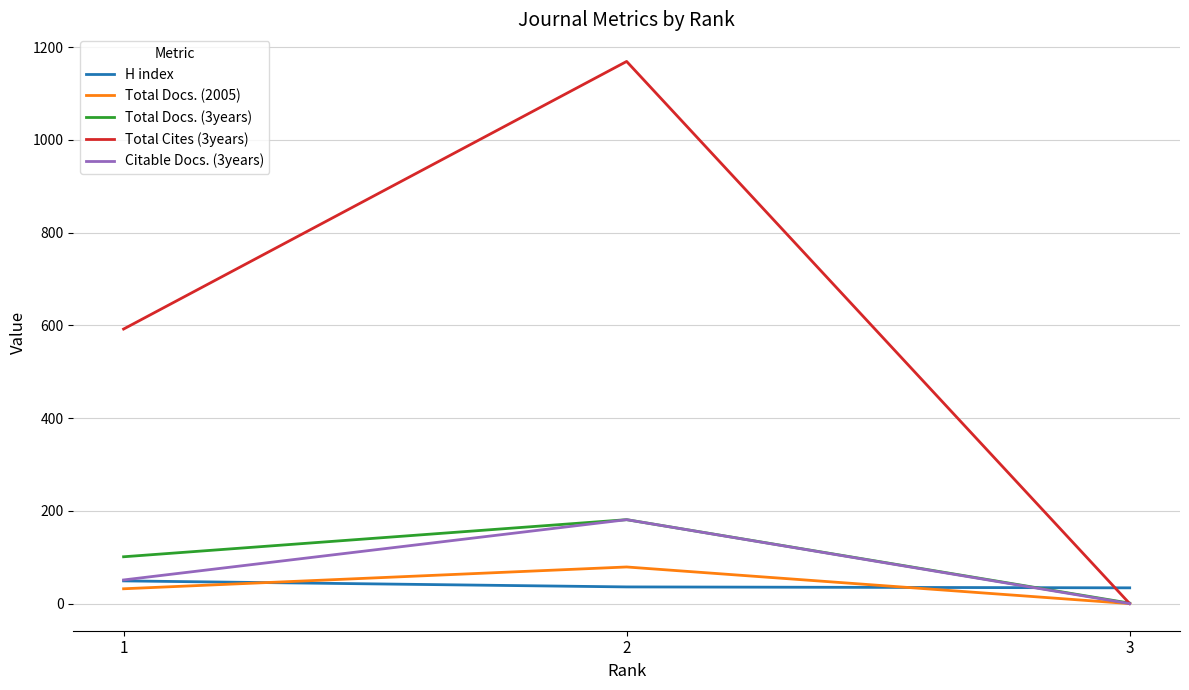

At which category is the sum across all series the highest?

2